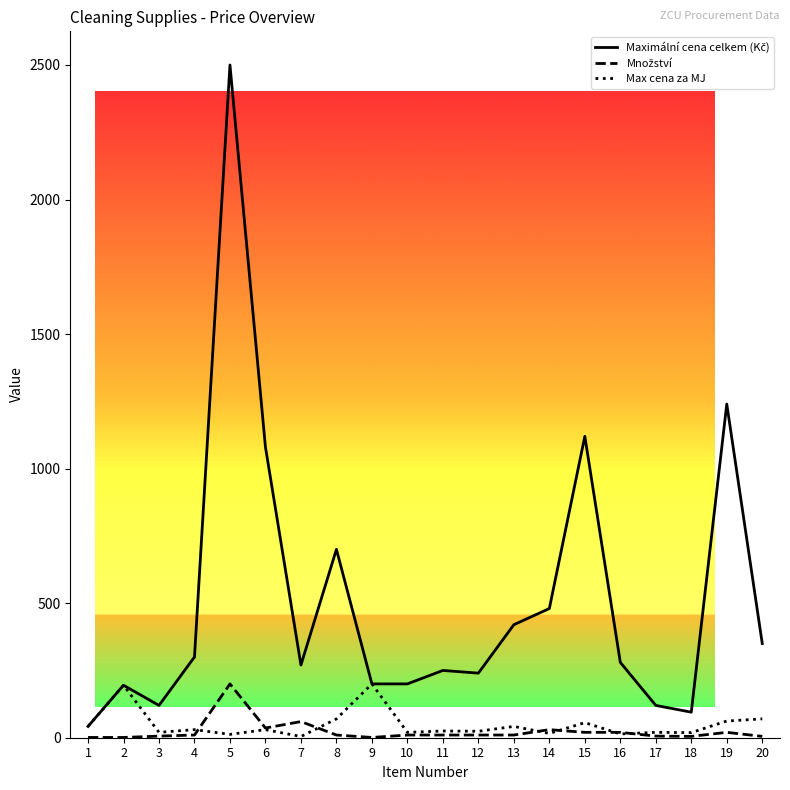

What is the maximum value shown in the chart?

2500.0